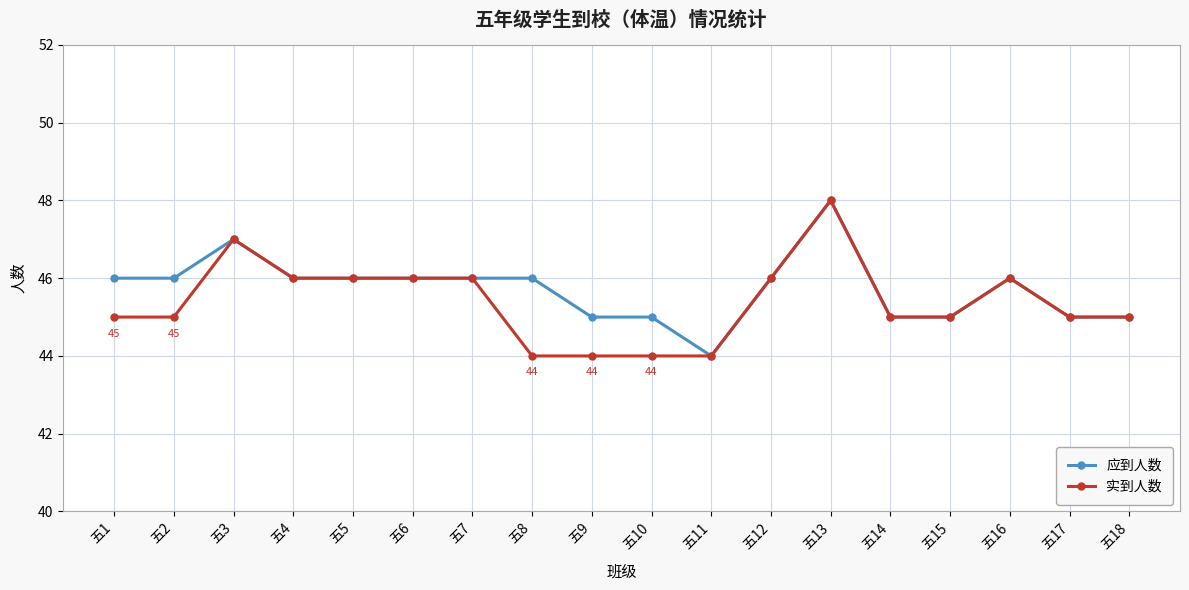

At which label does 应到人数 reach its peak?

五13